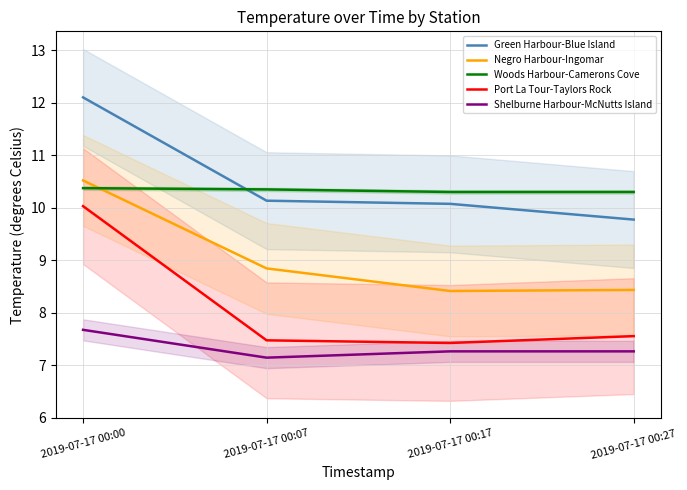

Rank the categories by Port La Tour-Taylors Rock value from highest to lowest.

2019-07-17 00:00, 2019-07-17 00:27, 2019-07-17 00:07, 2019-07-17 00:17